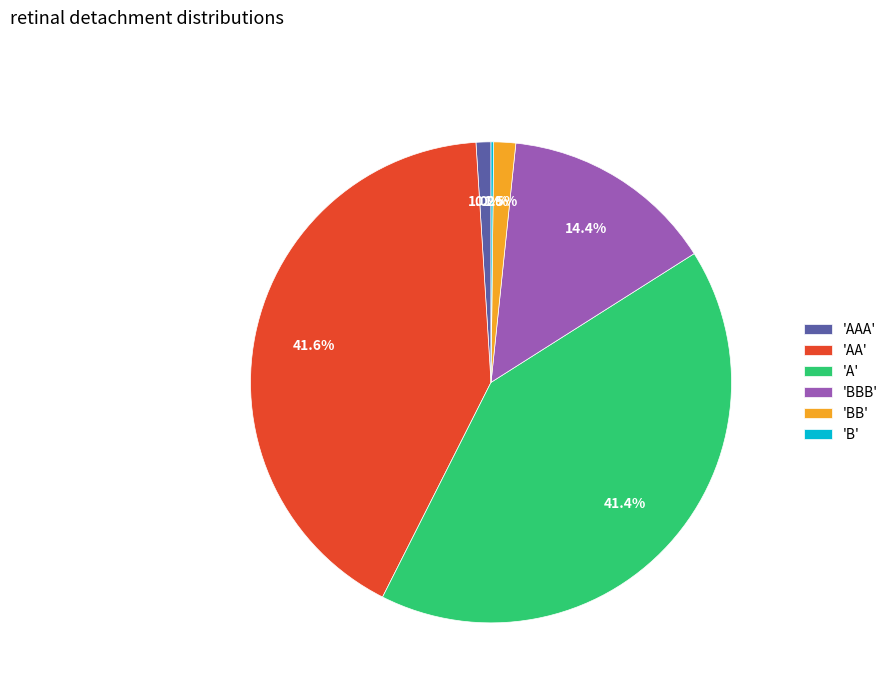

Between 'A' and 'BBB', which is larger?

'A'